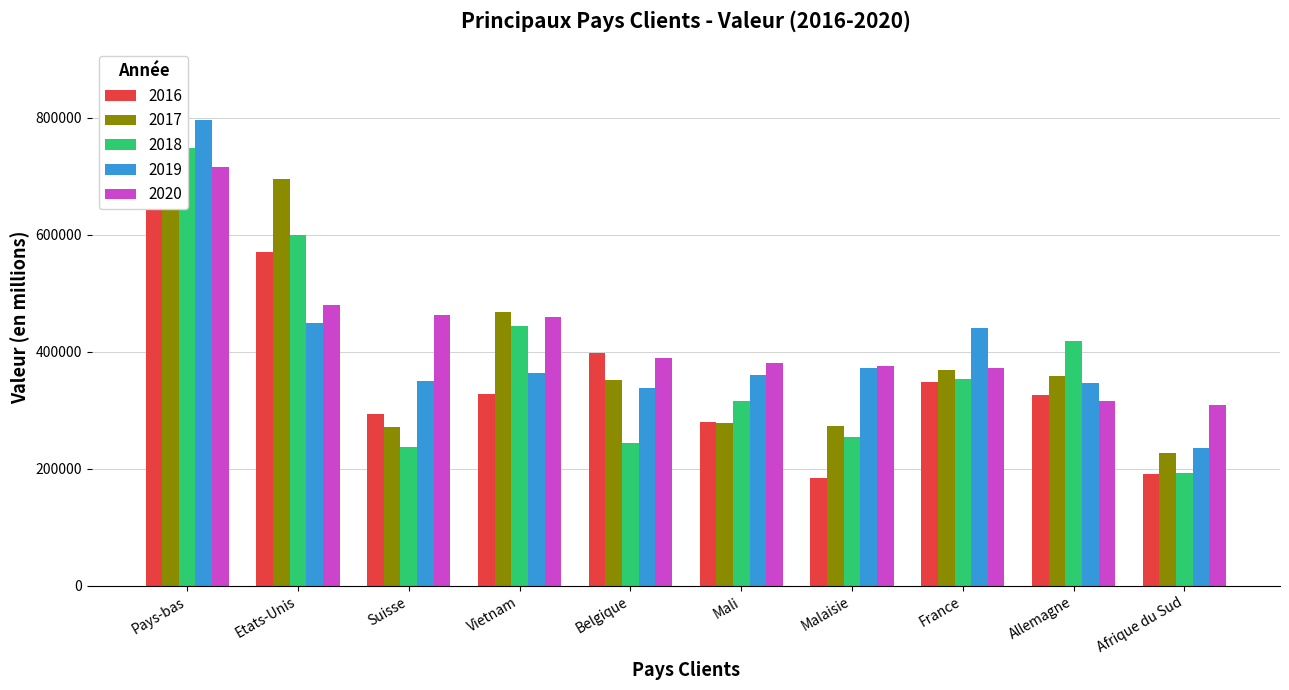

What is the difference between the 2016 values at Mali and Afrique du Sud?

89304.3